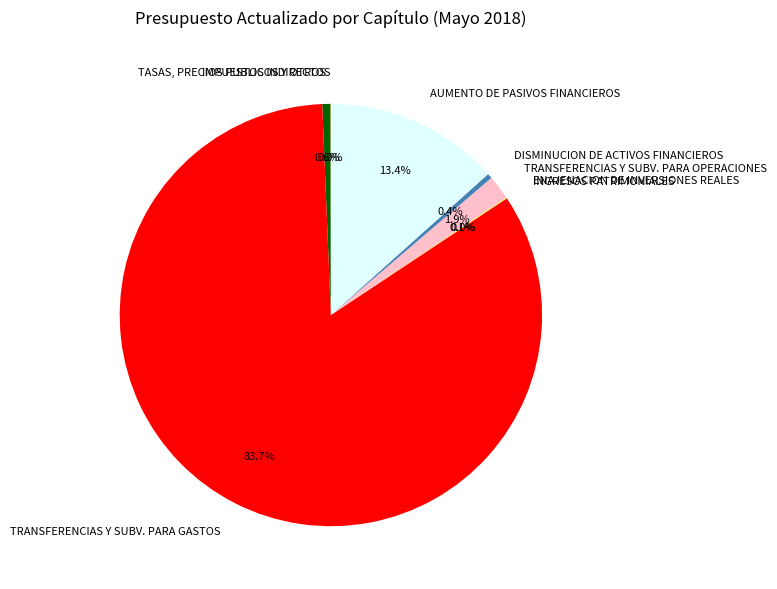

Which slice represents more than half of the pie?

TRANSFERENCIAS Y SUBV. PARA GASTOS